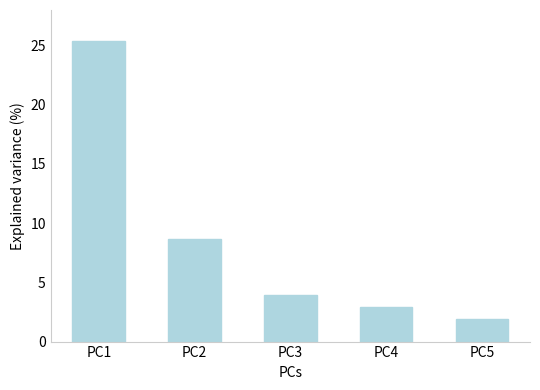

Reading left to right, transcribe all the data shown in this chart.

PC1=25.4	PC2=8.7	PC3=3.9	PC4=2.9	PC5=1.9